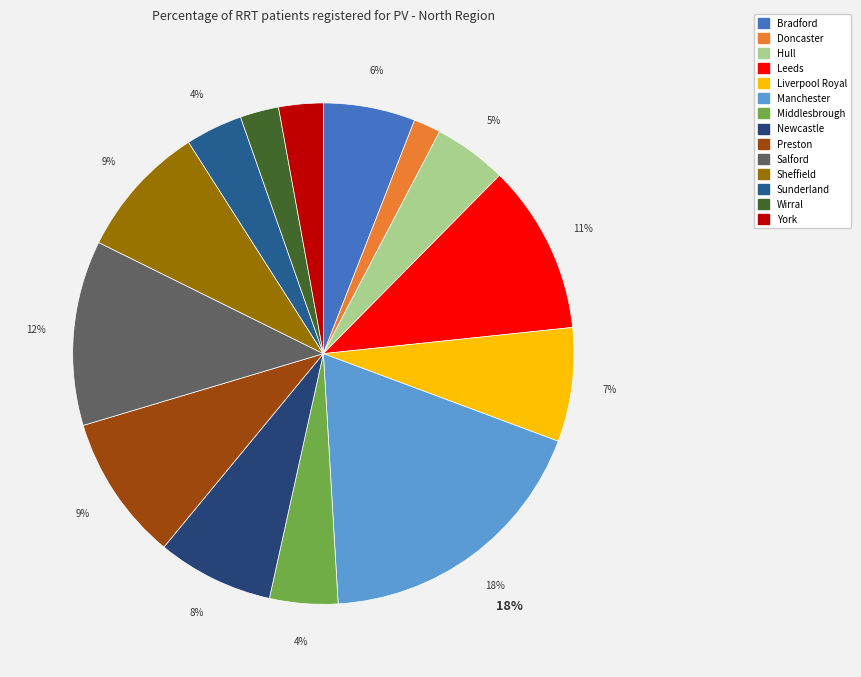

Does any single category account for the majority?

No